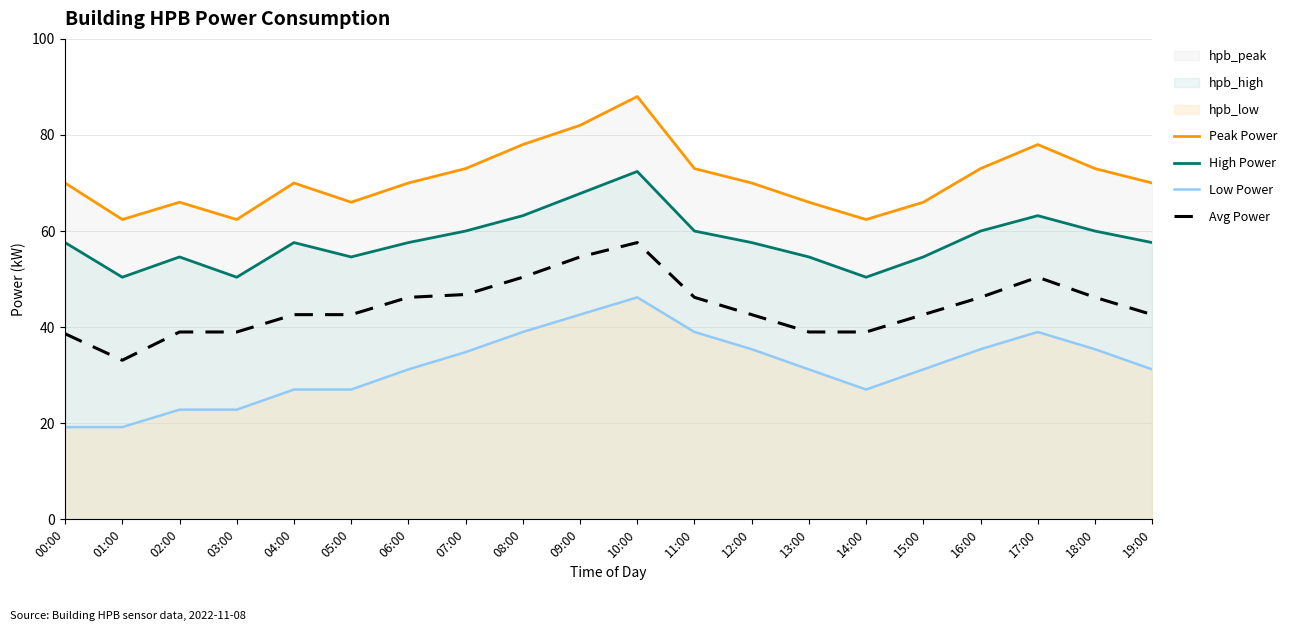

Which category has the lowest value in the Avg Power series?

01:00